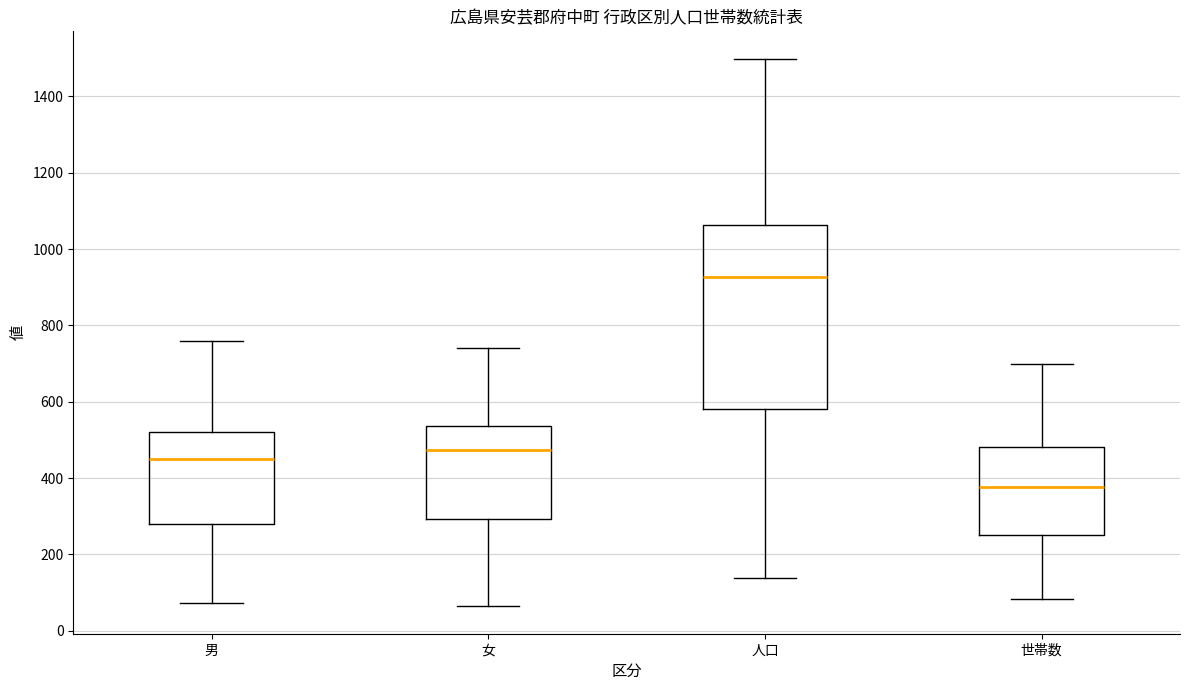

Reading left to right, transcribe this box plot: for each box, give where its median line is, the range the box spans, and where its two whiskers end, as read against the y-axis. The values are not printed on the chart, so give them approximately, as read against the axis.

男: median 460, box 280 to 520, whiskers 80 to 760
女: median 480, box 300 to 540, whiskers 60 to 740
人口: median 920, box 580 to 1060, whiskers 140 to 1500
世帯数: median 380, box 260 to 480, whiskers 80 to 700